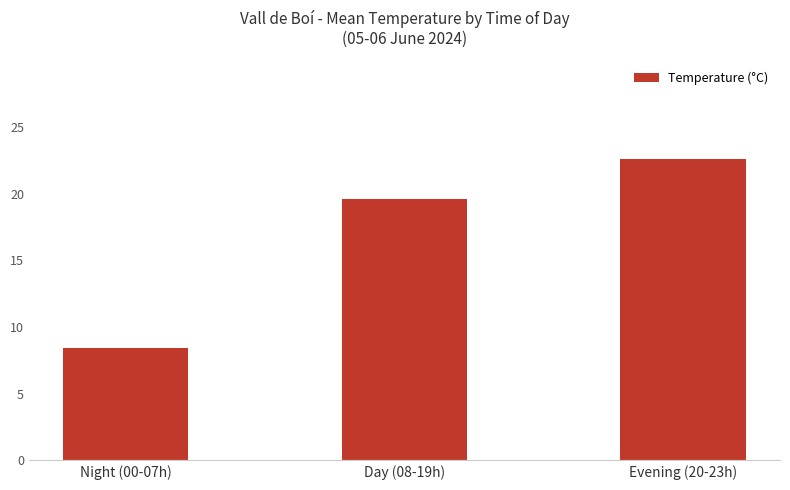

At which category does the chart reach its minimum across all series?

Night (00-07h)